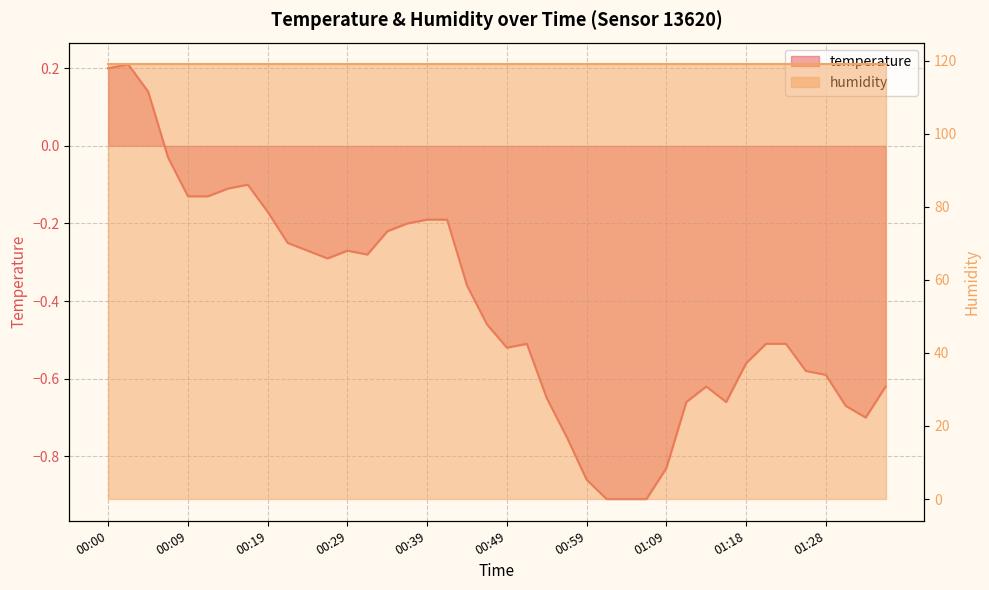

Which category has the highest value across all series?

00:02